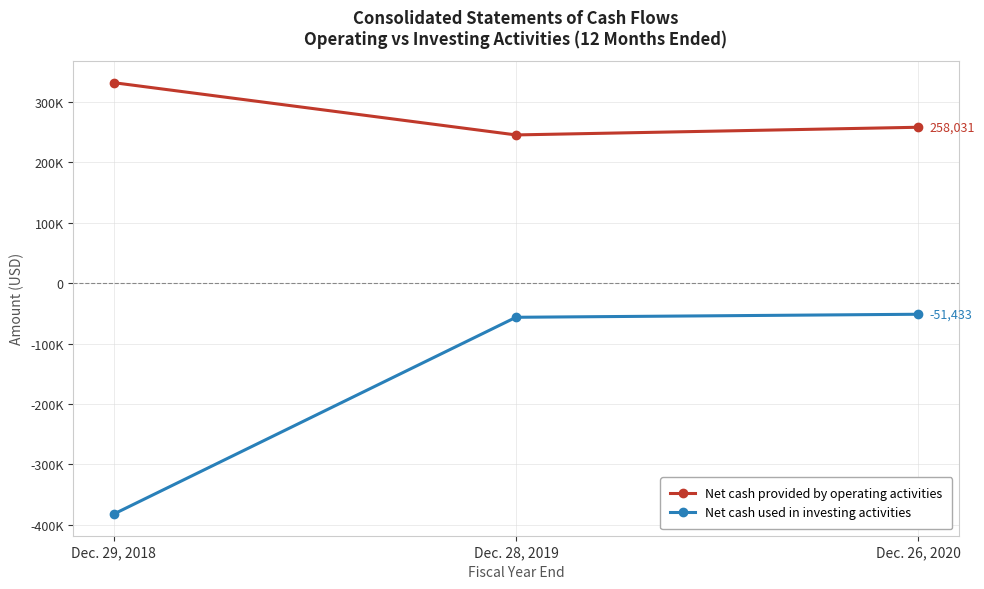

Where is Net cash used in investing activities nearest to the value -216840?

Dec. 28, 2019